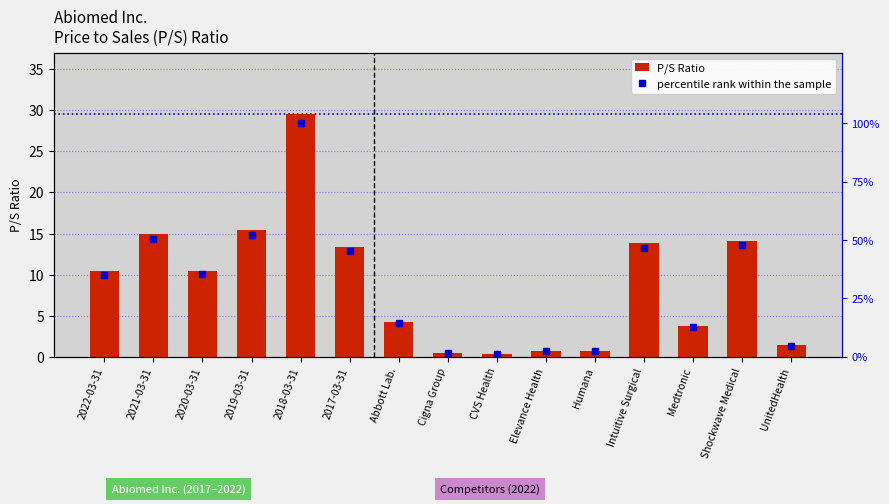

How many data points in percentile rank within the sample are above 35?

8